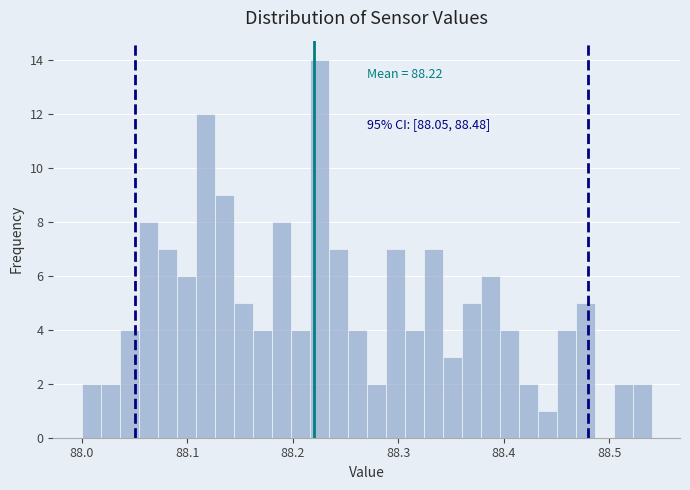

Read against the x-axis, roughly where is the centre of the tallest bar?

88.23